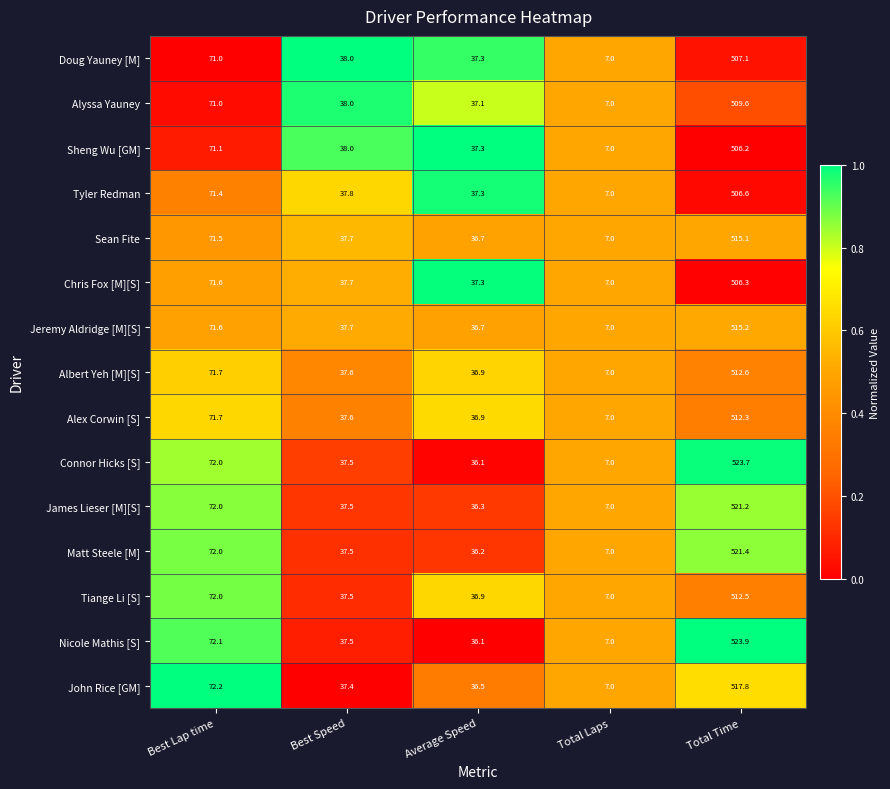

What is the sum of the Chris Fox [M][S] values at Best Lap time and Total Time?

577.9